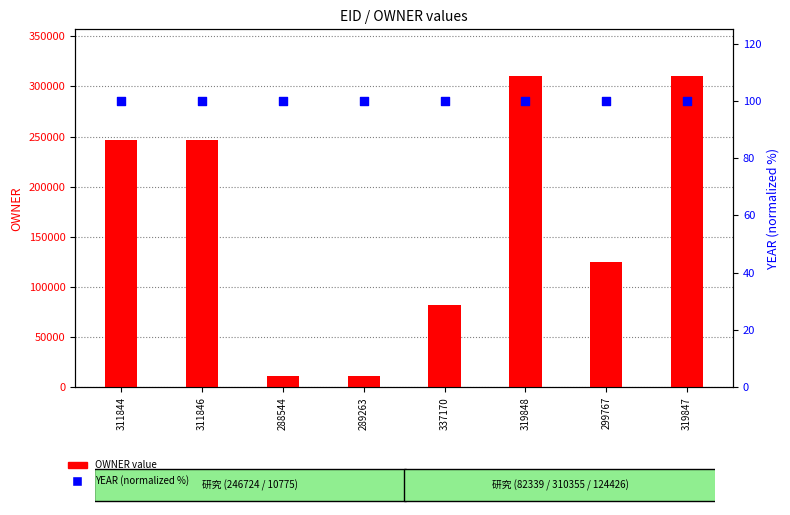

What is the total value across all series at 311846?

246824